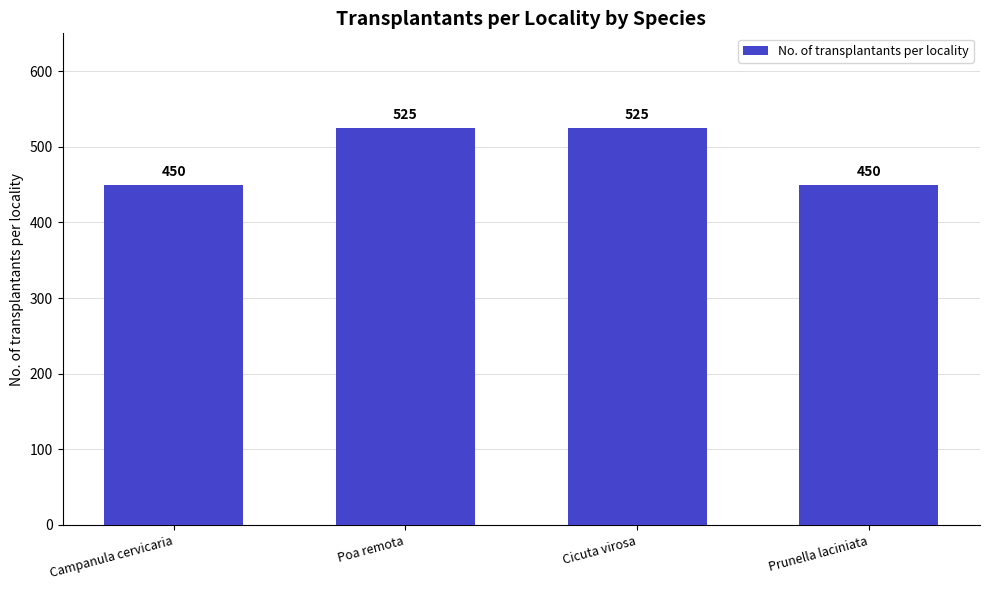

Count the values in the range 450 to 525.

4